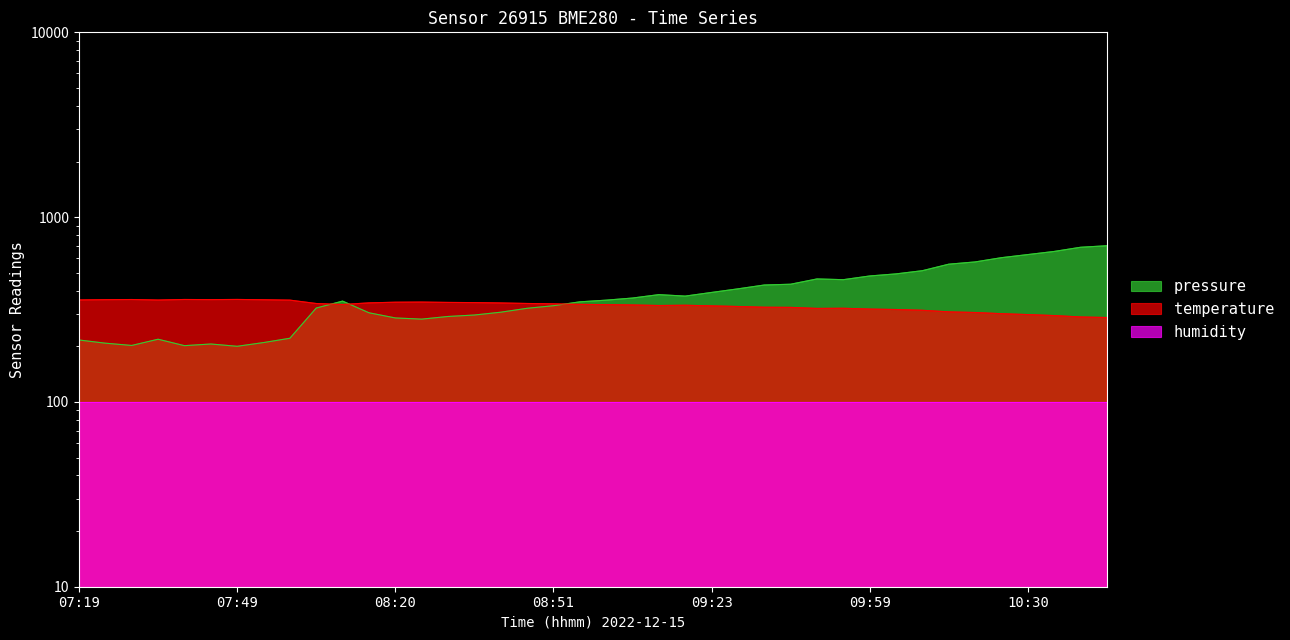

Which series has the largest total across all categories?

pressure